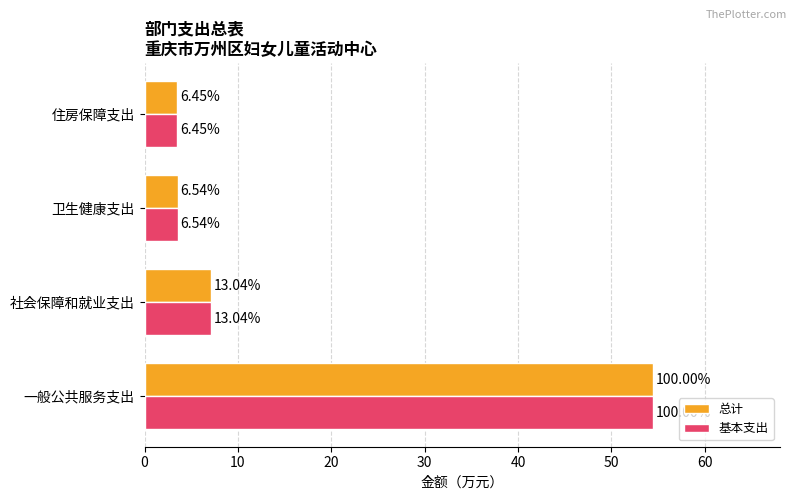

What are all the series names shown in the legend?

总计, 基本支出